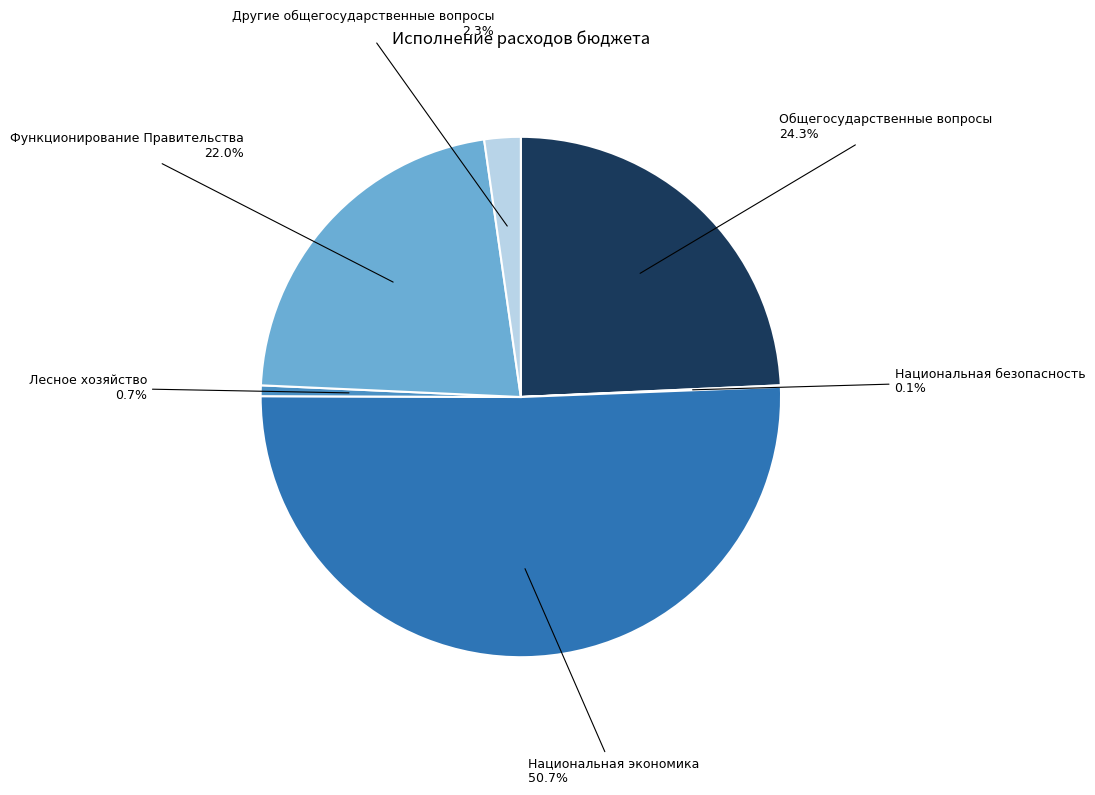

What percentage do Функционирование Правительства and Лесное хозяйство together represent?

22.7%